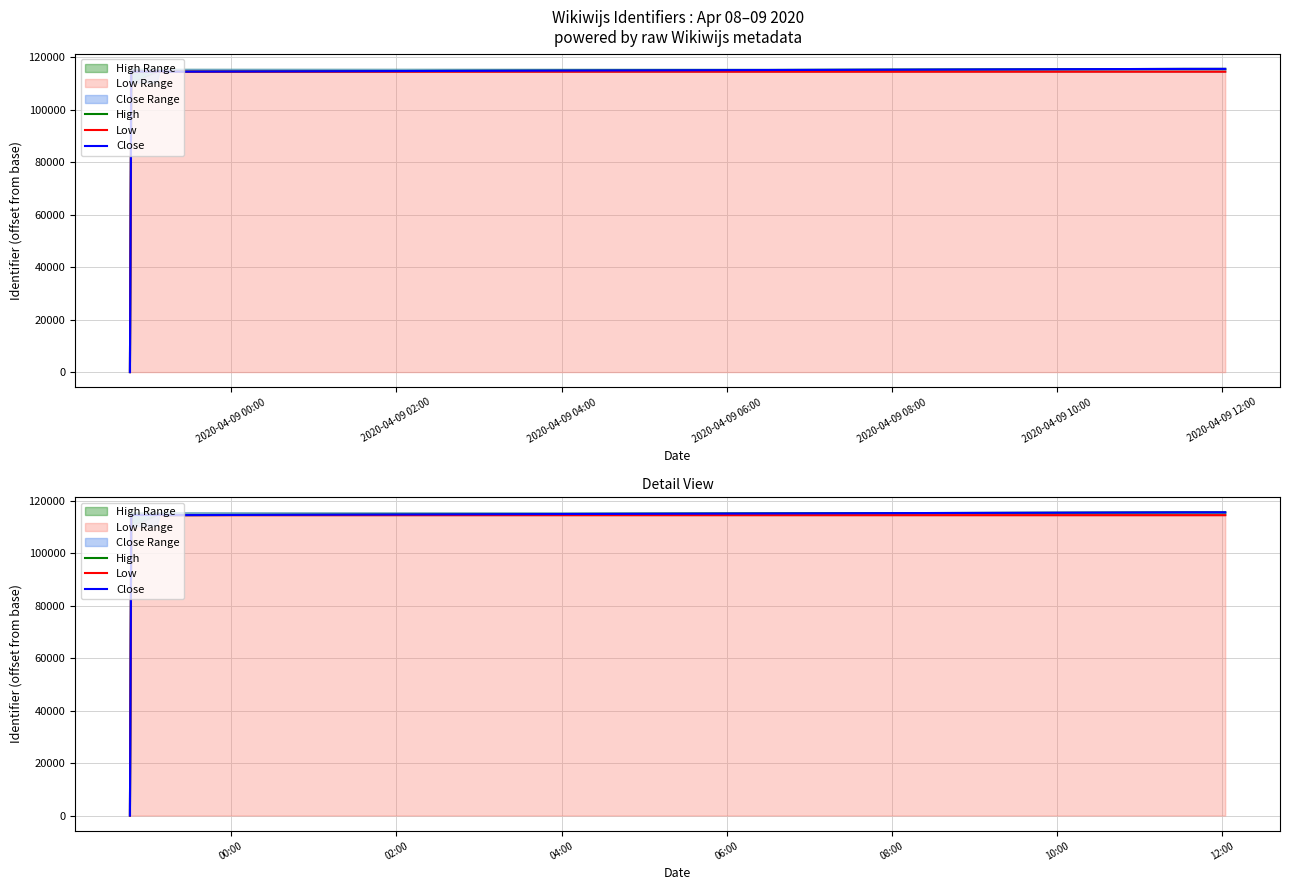

What is the average value of the Low series?

102598